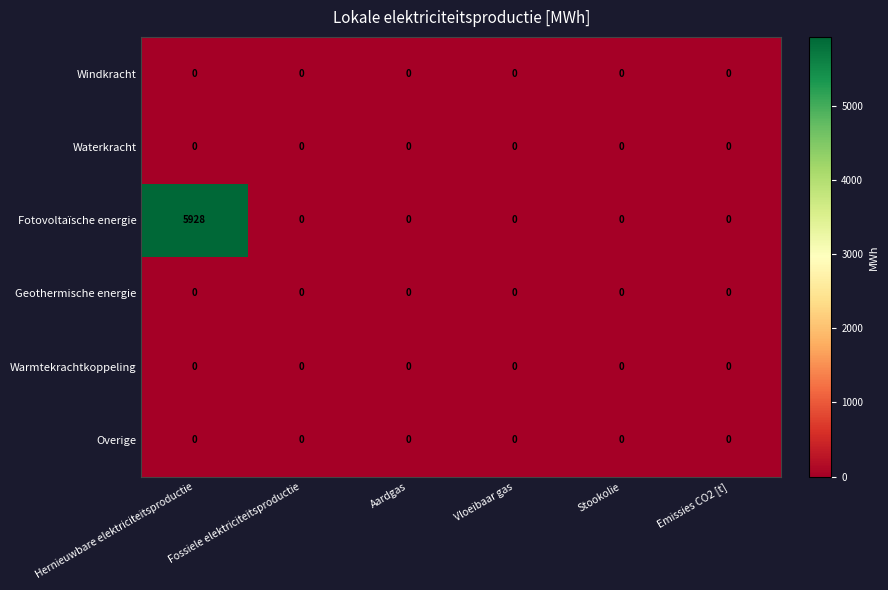

Count the number of categories in the chart.

6